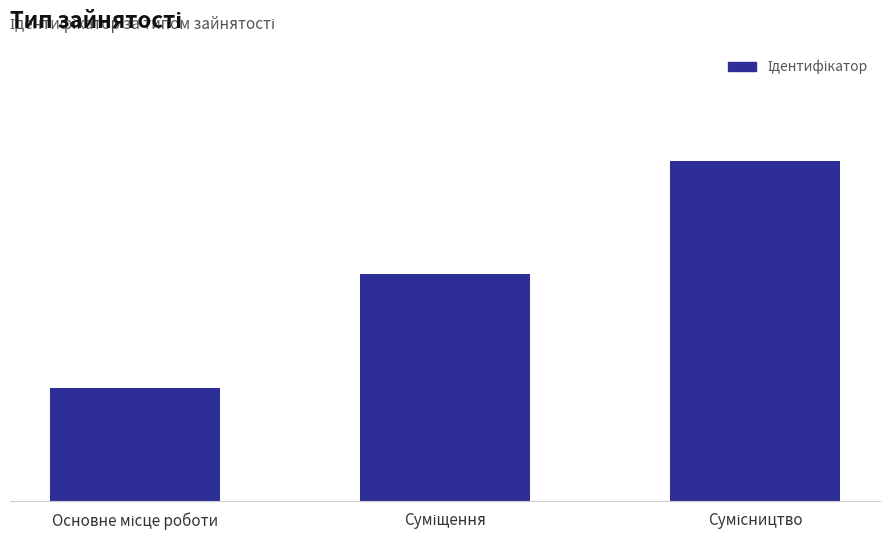

What is the average value?

2